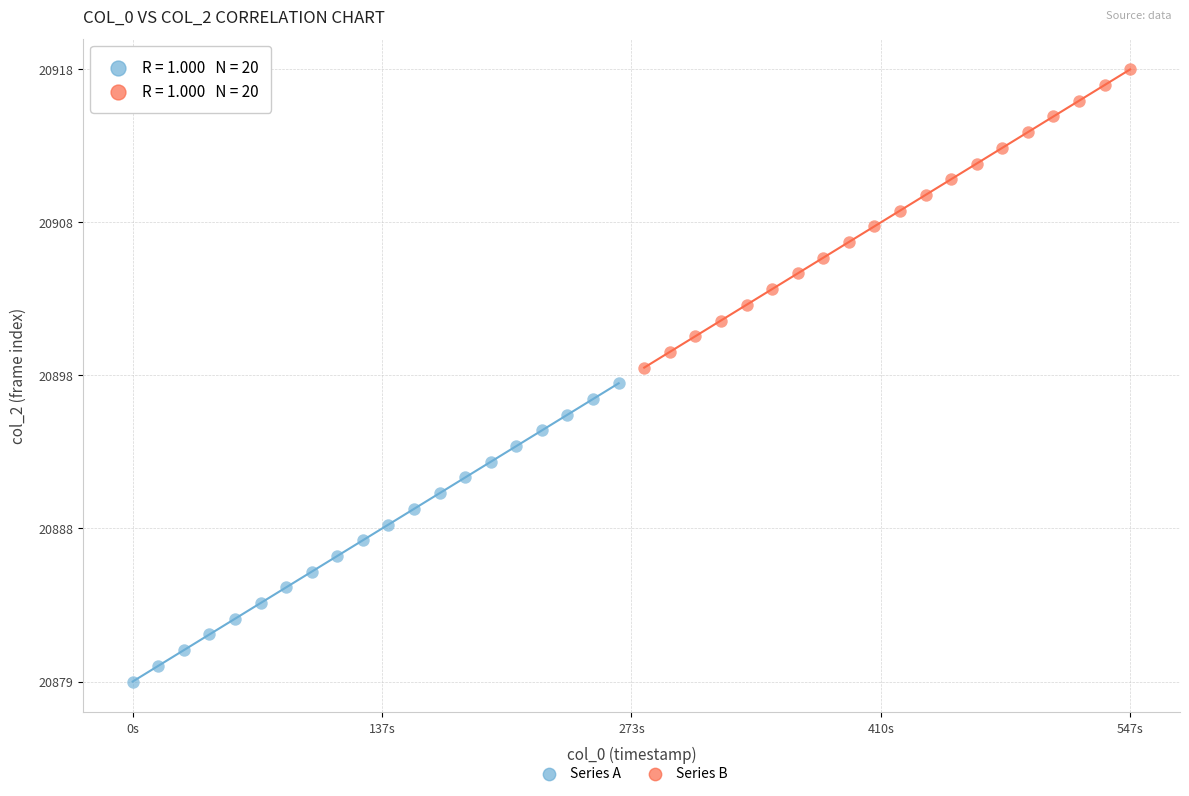

Which series reaches the minimum Y coordinate?

Series A